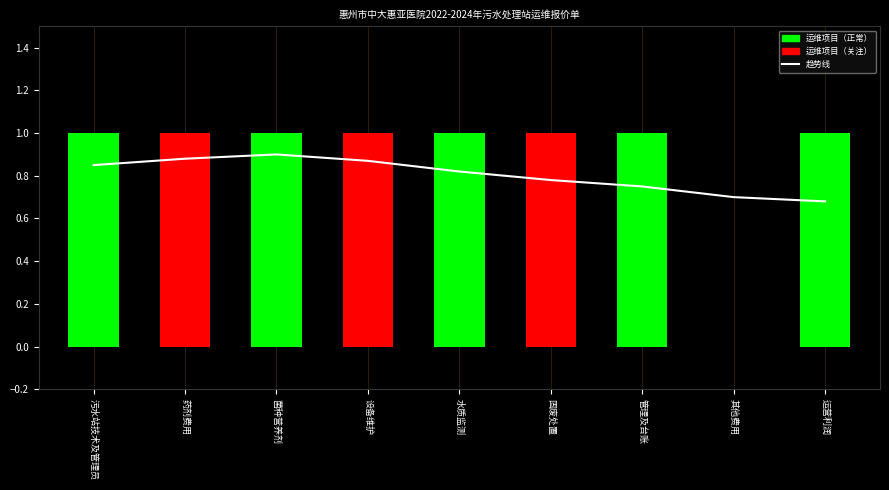

Which has a higher value, 菌种营养剂 or 管理及台账?

菌种营养剂